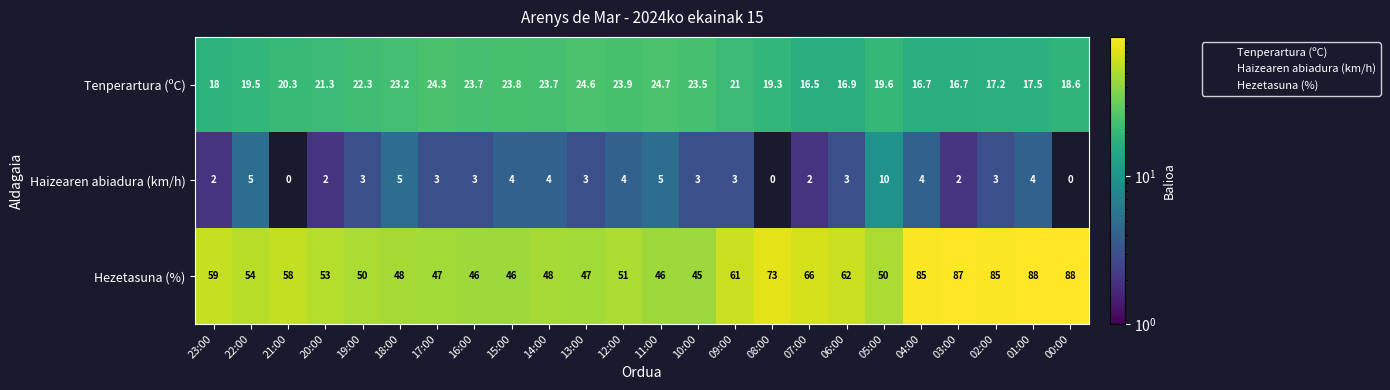

Is it true that Tenperartura (ºC) equals 6.0 at 14:00?

False